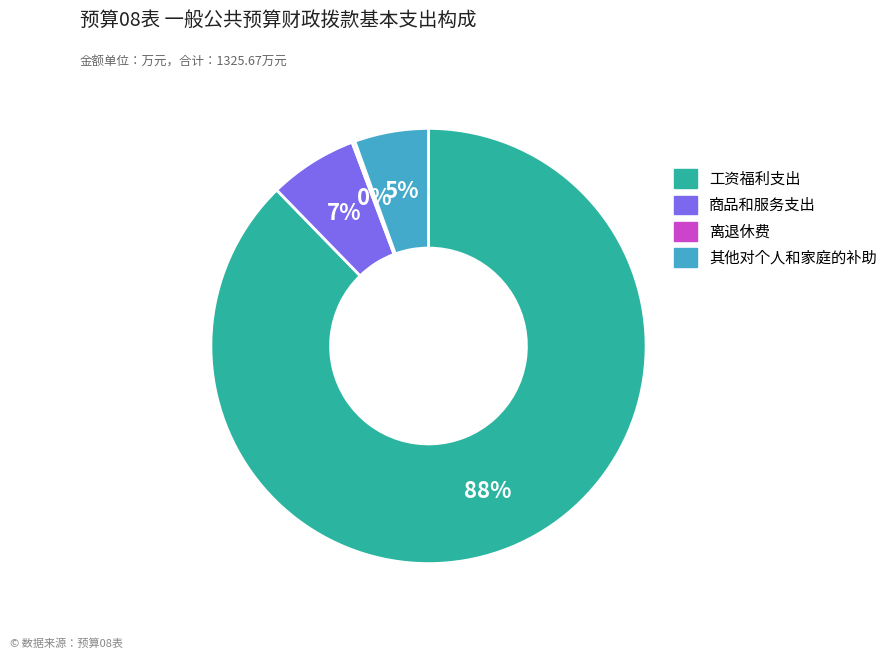

Which category accounts for the majority?

工资福利支出